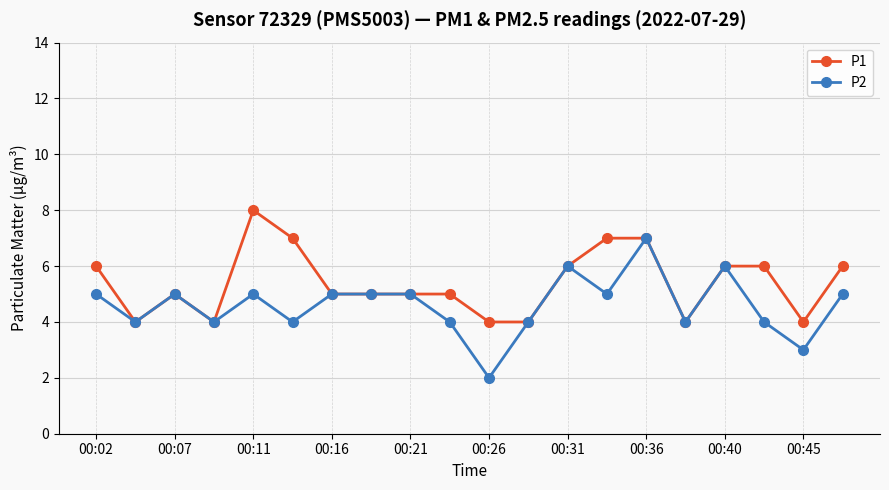

Rank the series by their maximum value, from lowest to highest.

P2, P1